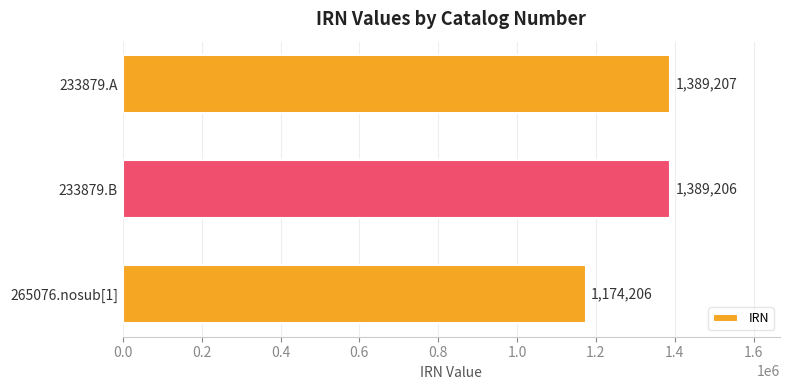

Does the chart contain any negative values?

No